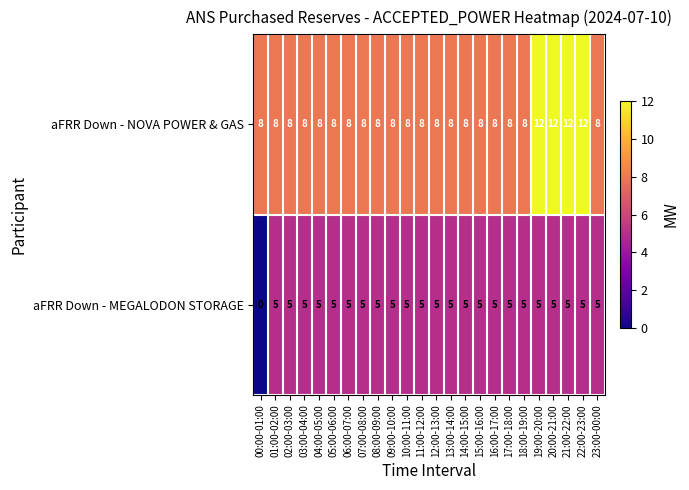

What is the greatest value displayed?

12